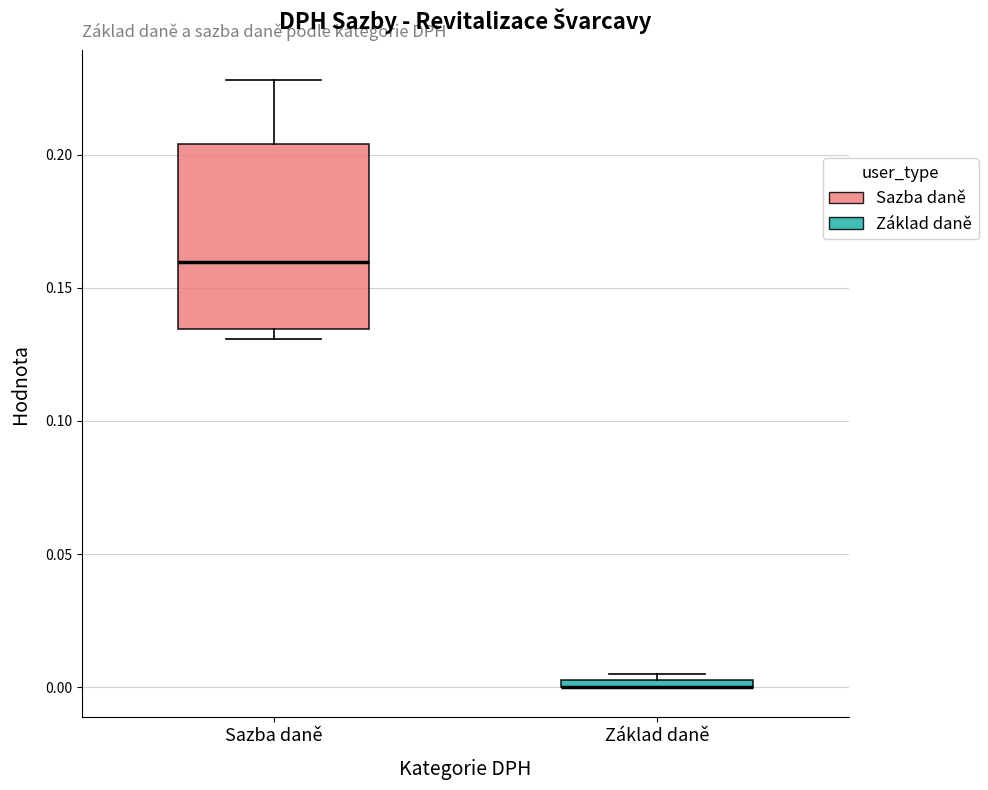

Comparing the boxes themselves (not the whiskers), which one is the tallest?

Sazba daně